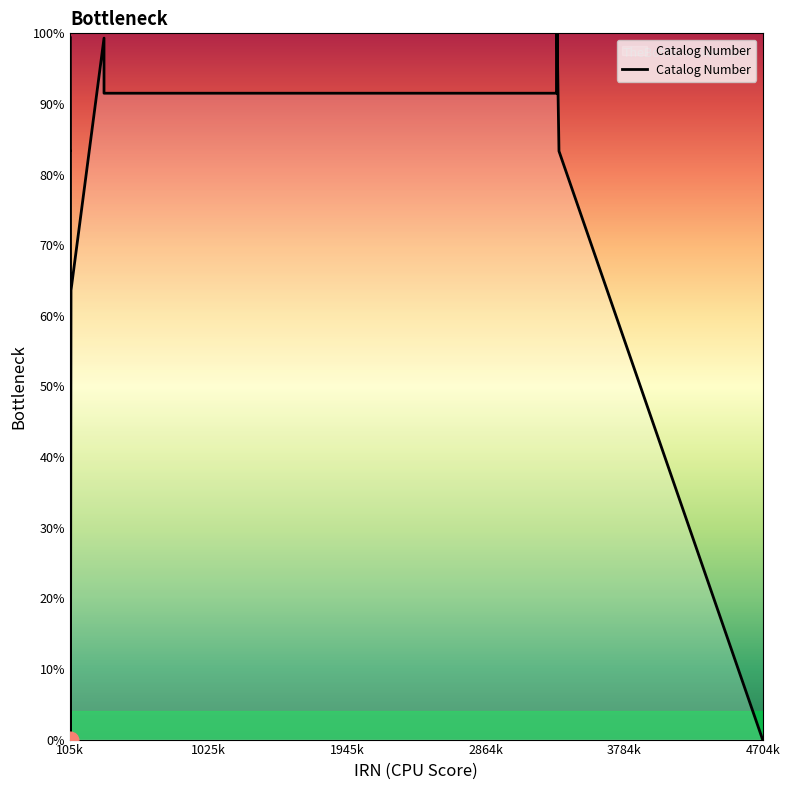

What is the greatest value displayed?

100.0